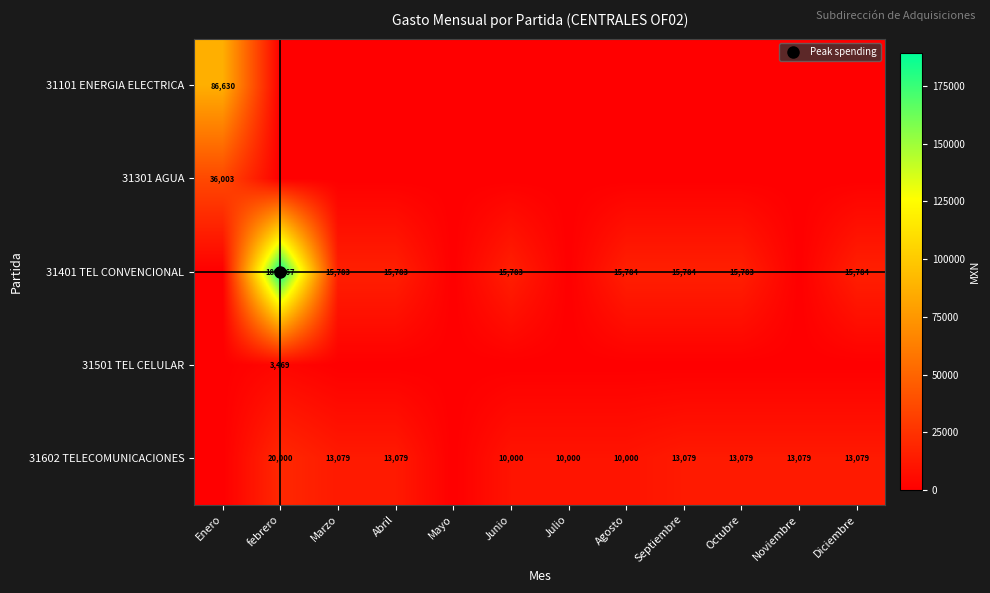

The value of 31101 ENERGIA ELECTRICA at Abril is -35554. True or false?

False